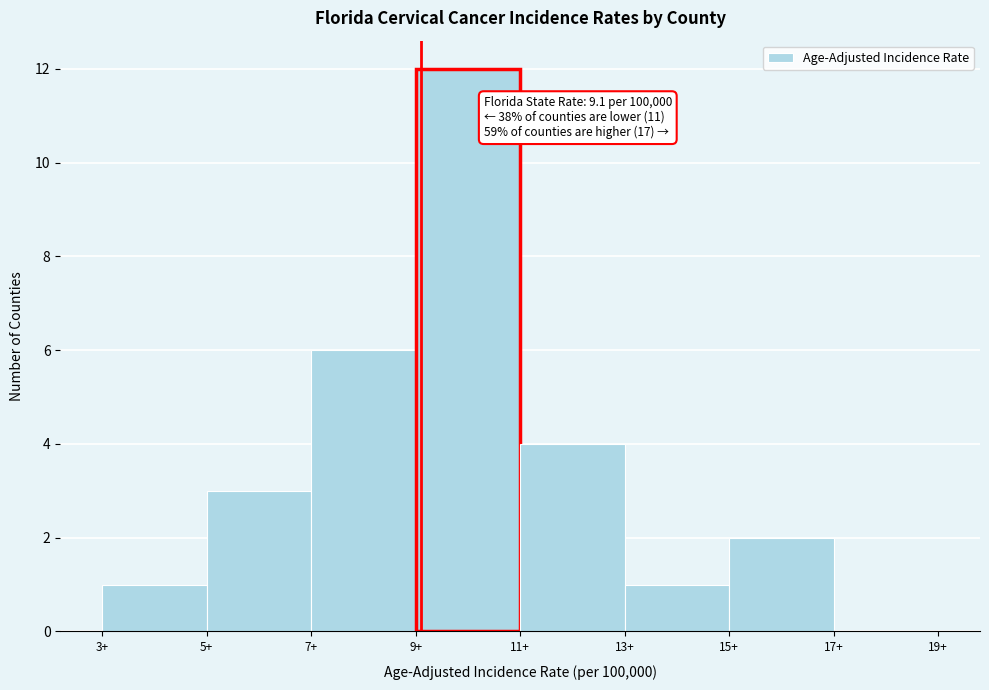

Over which range of the x-axis is the bar tallest?

9 to 11